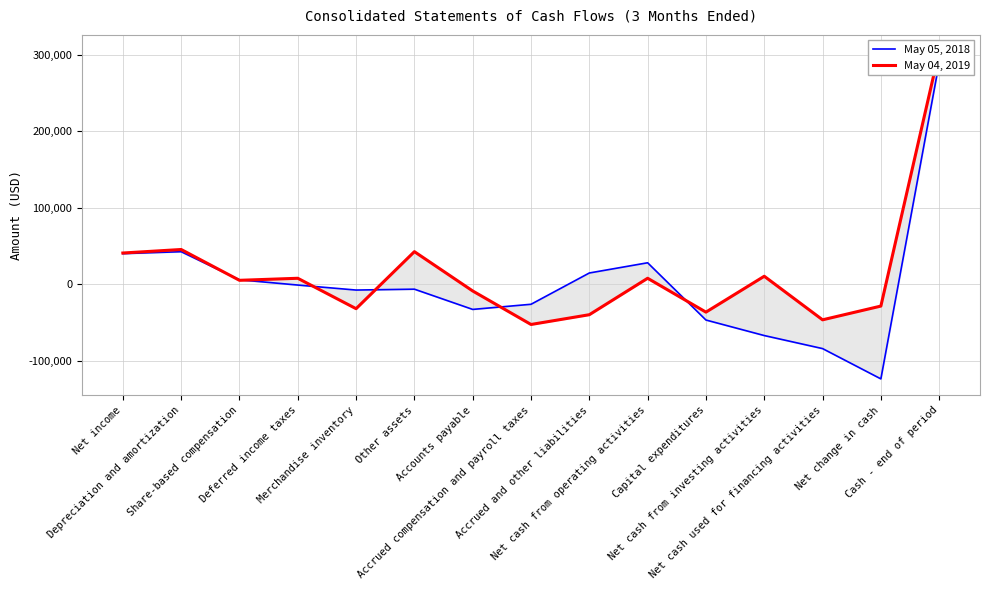

How many positive values does the May 05, 2018 series have?

6